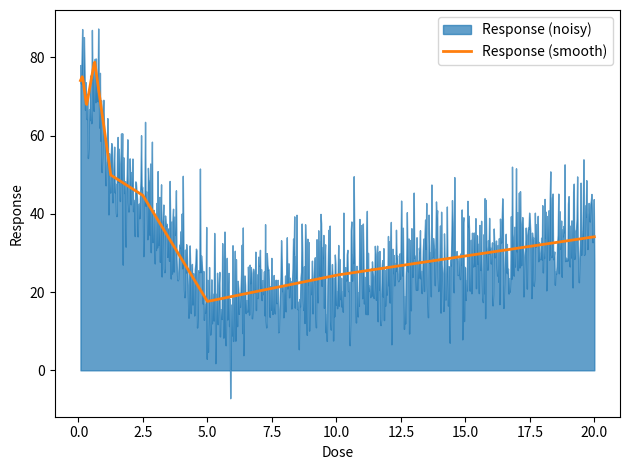

How many points are lower than both their immediate neighbors (excluding endpoints)?

2